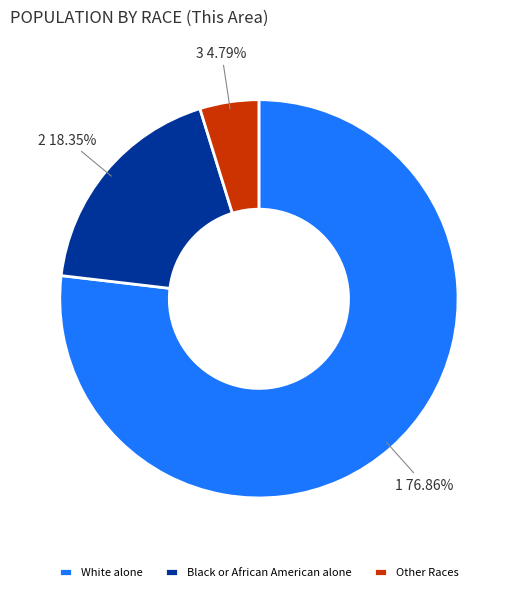

Rank the categories by value from lowest to highest.

Other Races, Black or African American alone, White alone